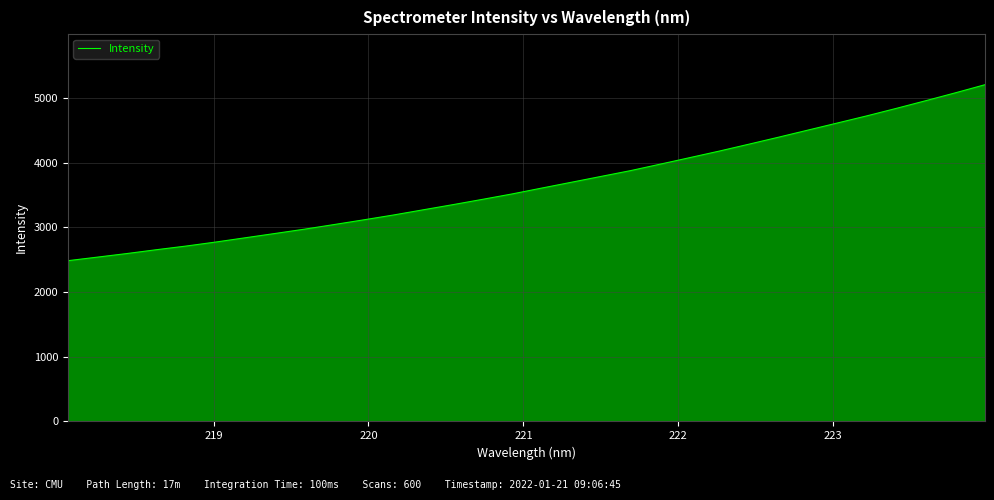

What is the greatest value displayed?

5205.9